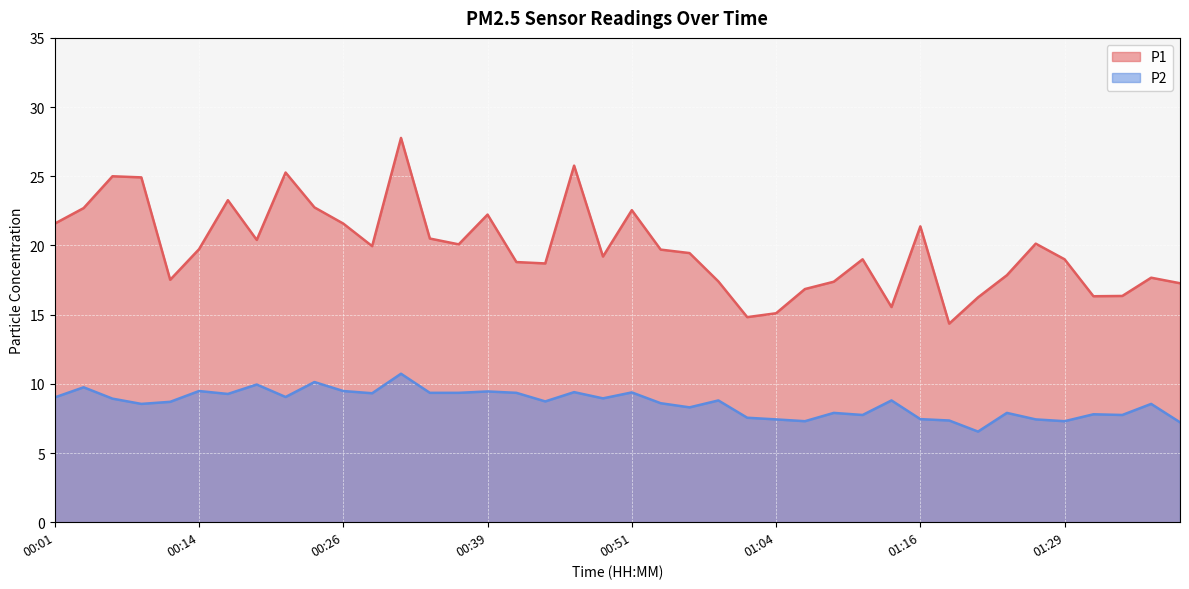

What is the label of the 25th point from the right?

00:39